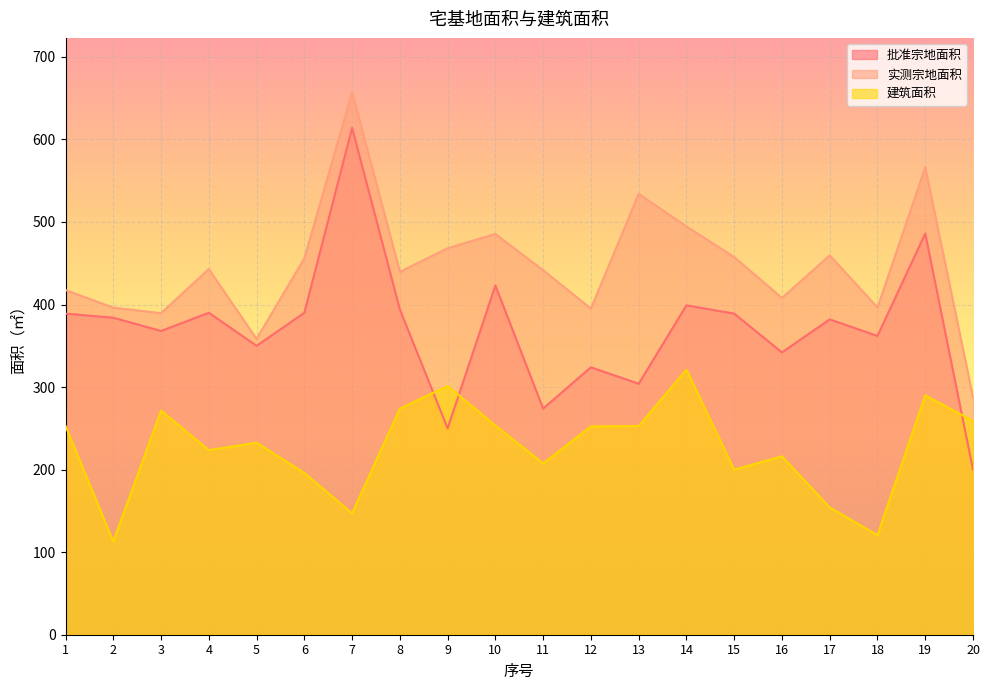

Where is the first local minimum for 实测宗地面积?

3